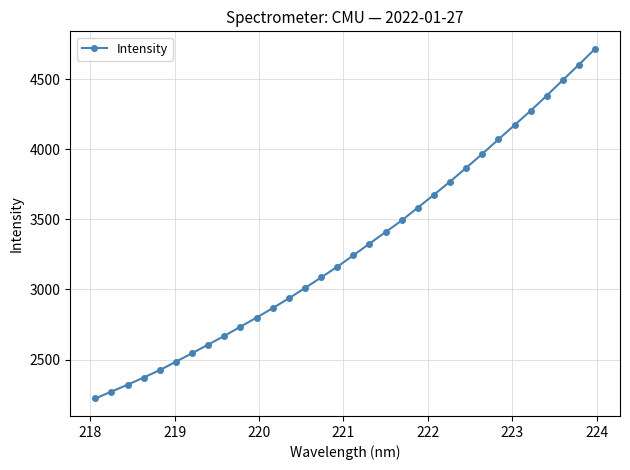

What is the value of the 32nd point from the left?

4715.9